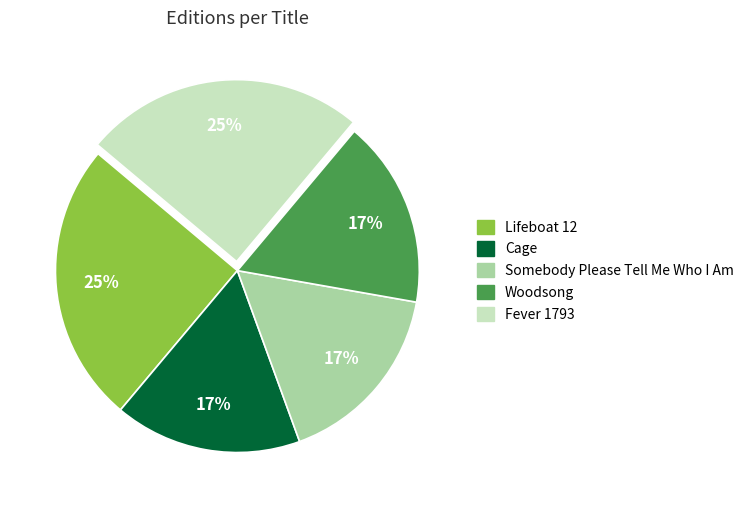

The Cage slice represents 17% of the pie. True or false?

True